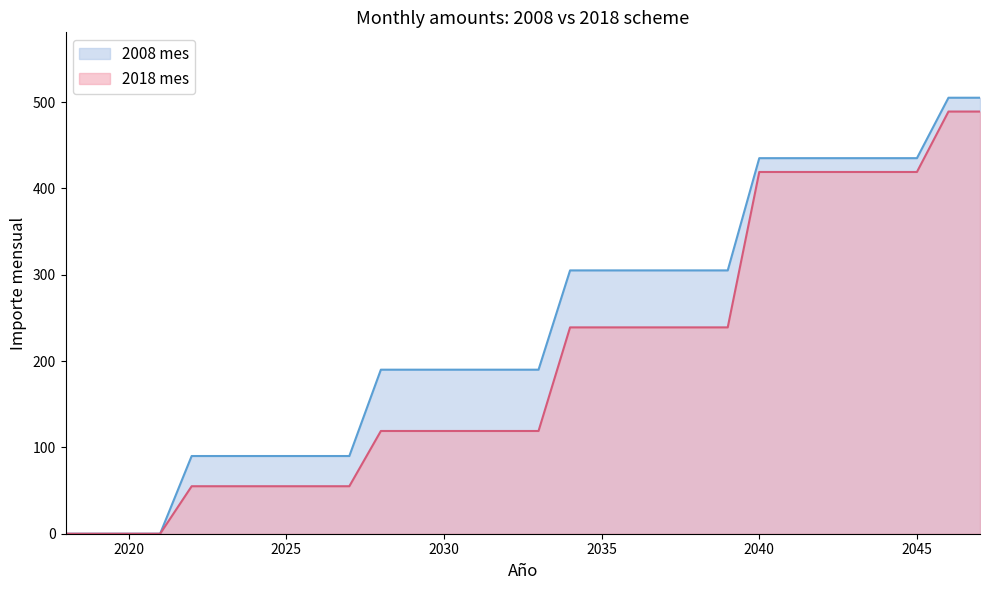

True or false: 2018 mes and 2008 mes intersect in this chart.

False